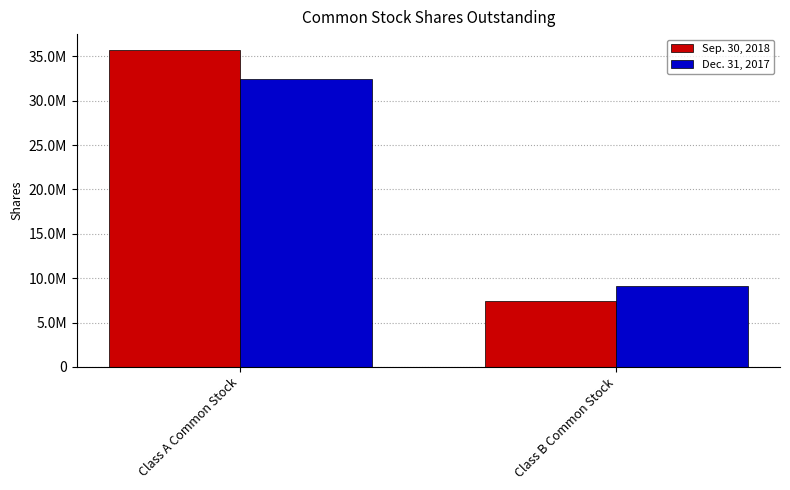

List the series in order of their peak value, highest first.

Sep. 30, 2018, Dec. 31, 2017